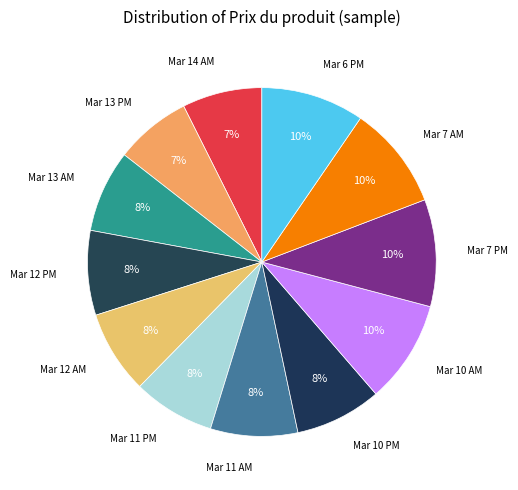

To the nearest percent, what is the average slice percentage?

8%